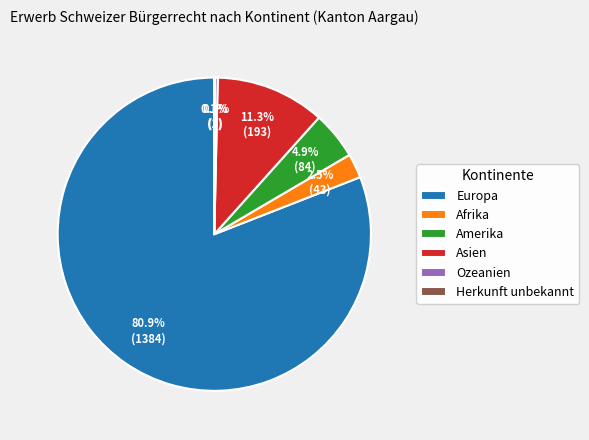

Is there any slice that represents more than half of the pie?

Yes